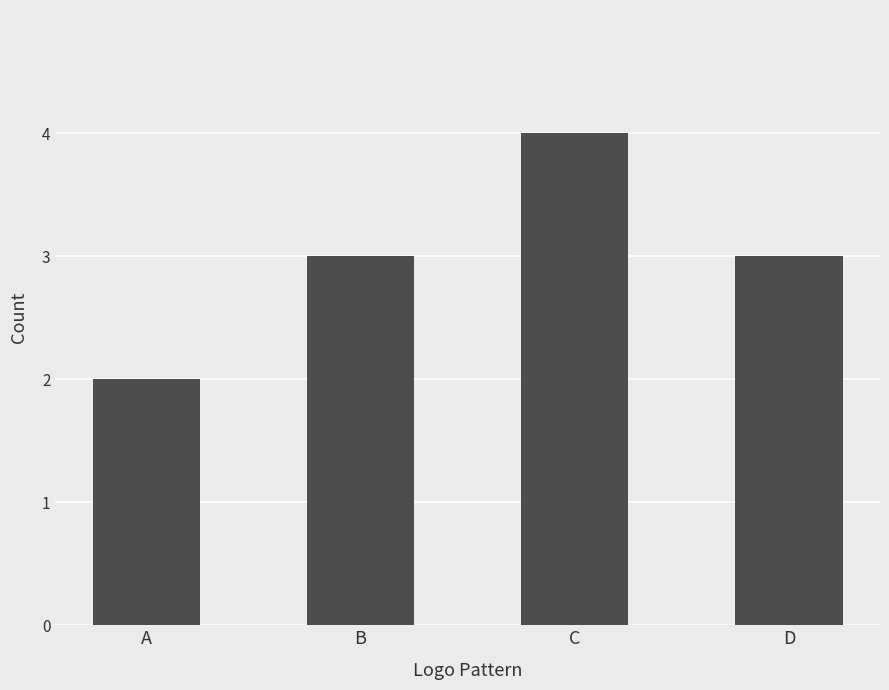

What is the value of the 1st bar from the left?

2